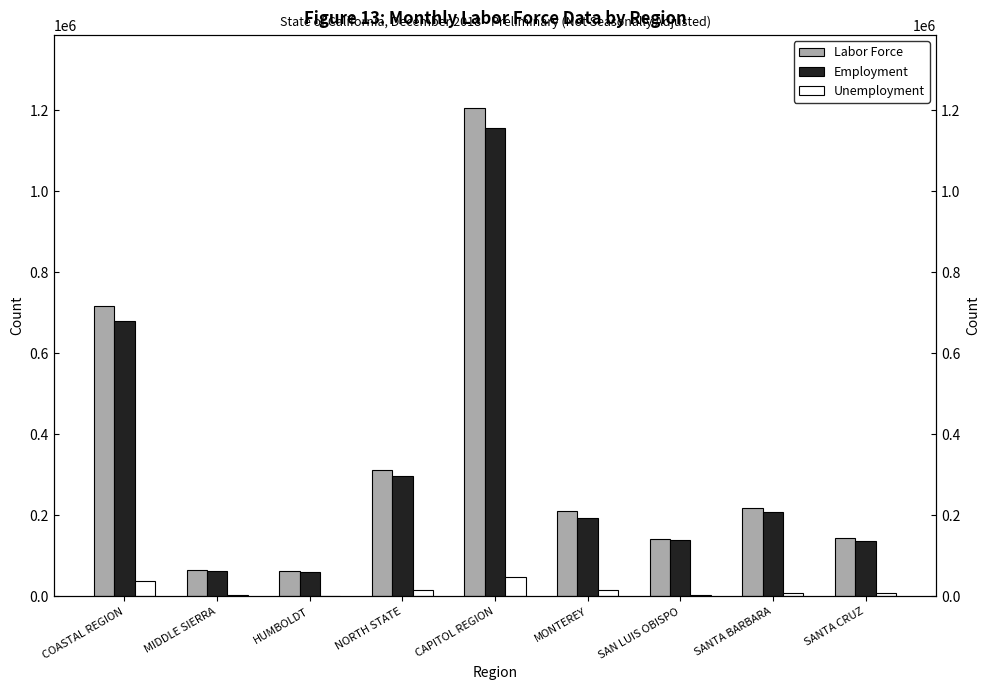

Reading left to right, list all the values displayed in this chart.

Labor Force: 716700	65600	63900	312600	1204800	212000	142500	218100	144200
Employment: 679200	62800	61600	296500	1156500	194900	138400	209300	136500
Unemployment: 37500	2800	2300	16100	48300	17100	4100	8800	7600